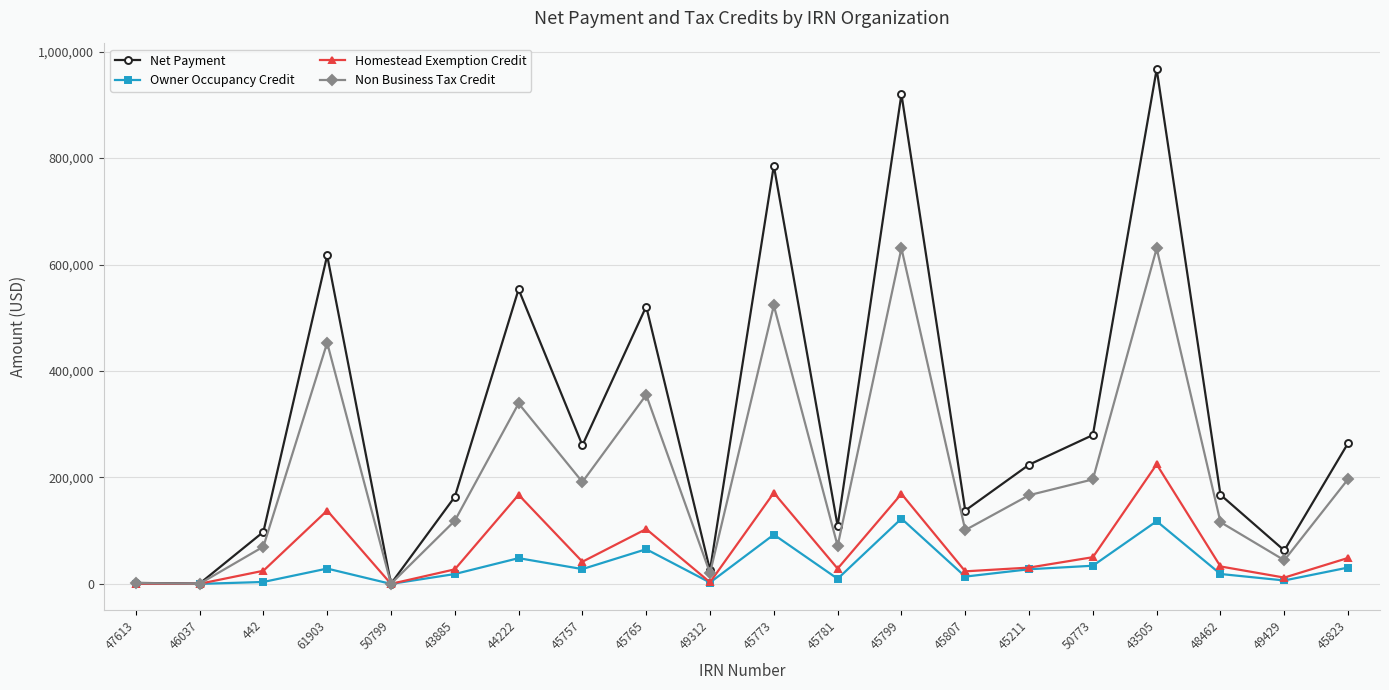

True or false: Homestead Exemption Credit has more than 0 interior local peaks.

True